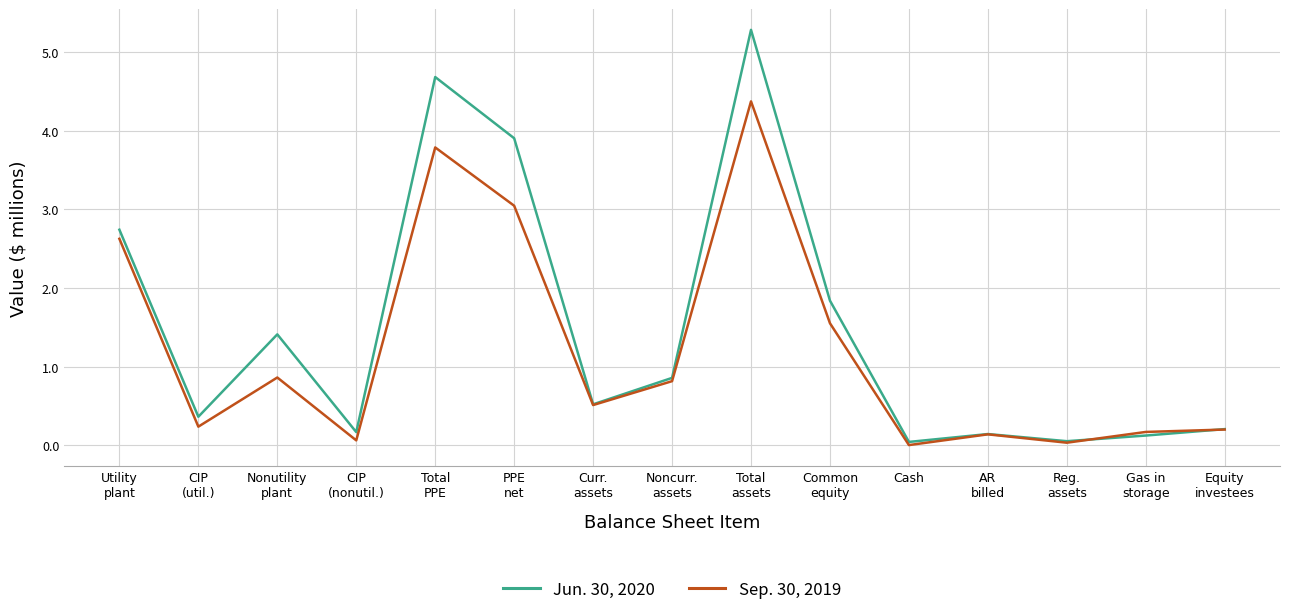

Which series has the largest total across all categories?

Jun. 30, 2020